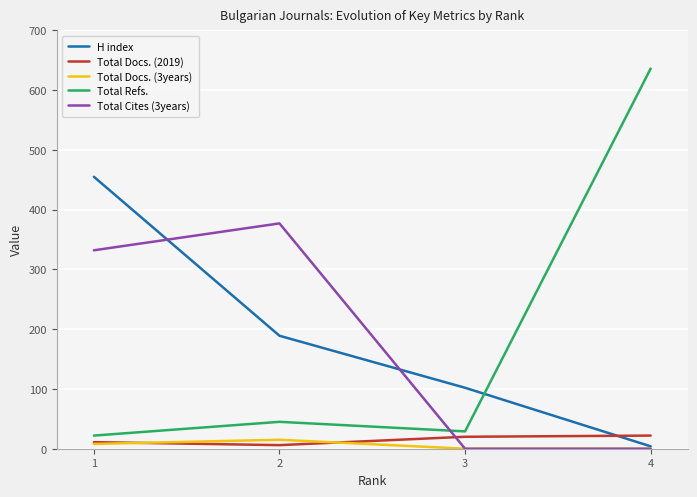

The value of Total Refs. at 4 is 636. True or false?

True